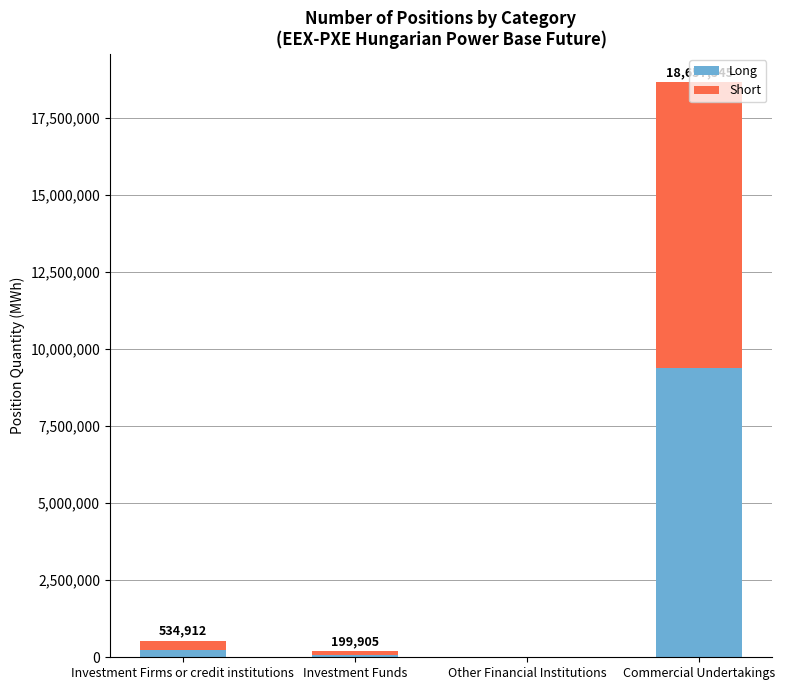

What is the sum of the Long values at Commercial Undertakings and Other Financial Institutions?

9397897